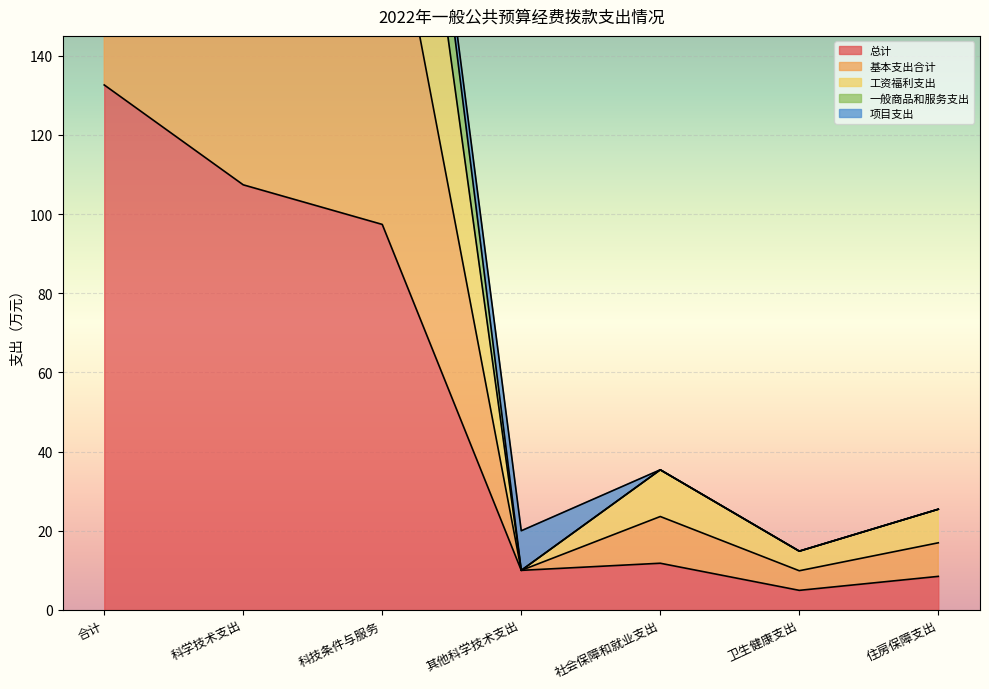

The value of 总计 at 住房保障支出 is 8.5. True or false?

True